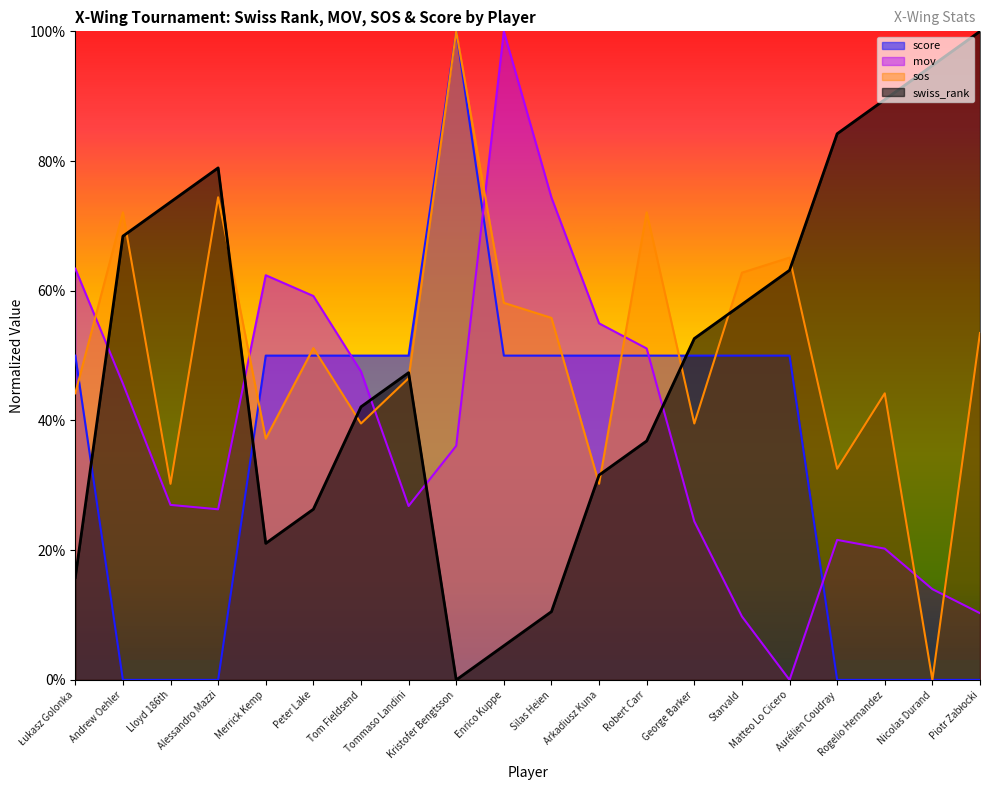

Count the number of data series in this chart.

4